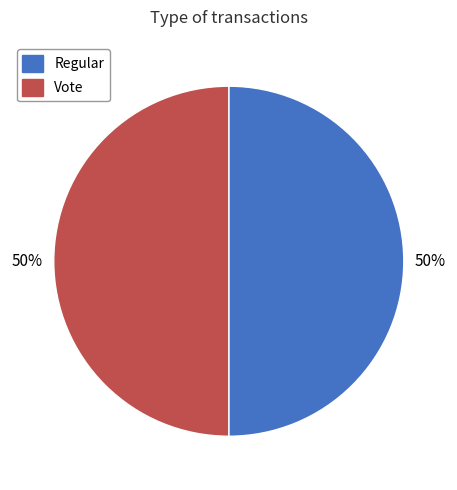

To the nearest percent, what percentage of the pie is Vote?

50%